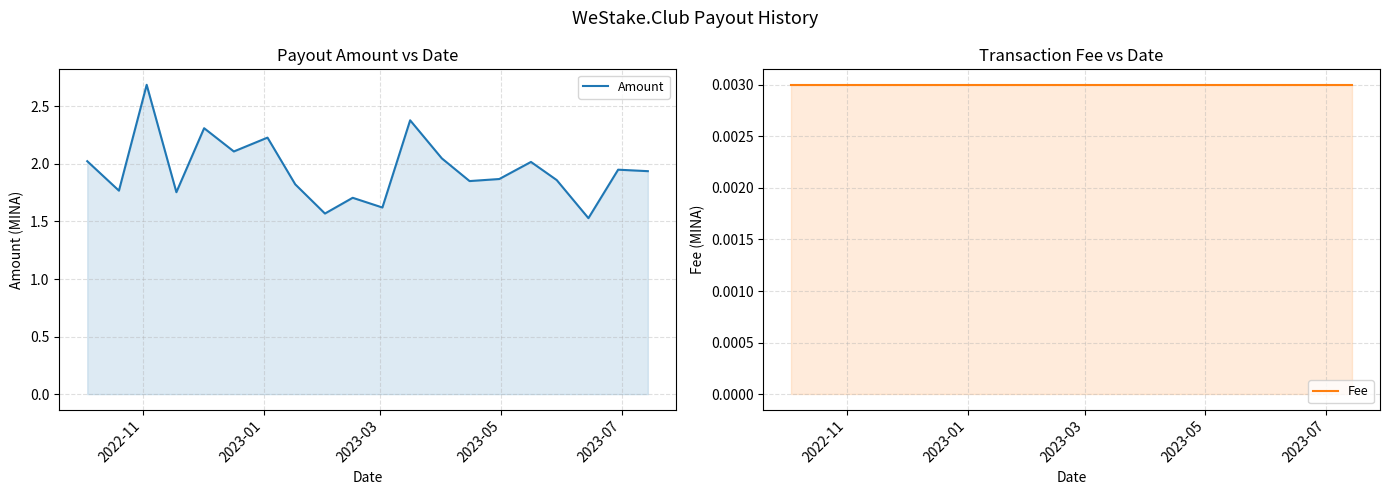

True or false: Amount and Fee intersect in this chart.

False